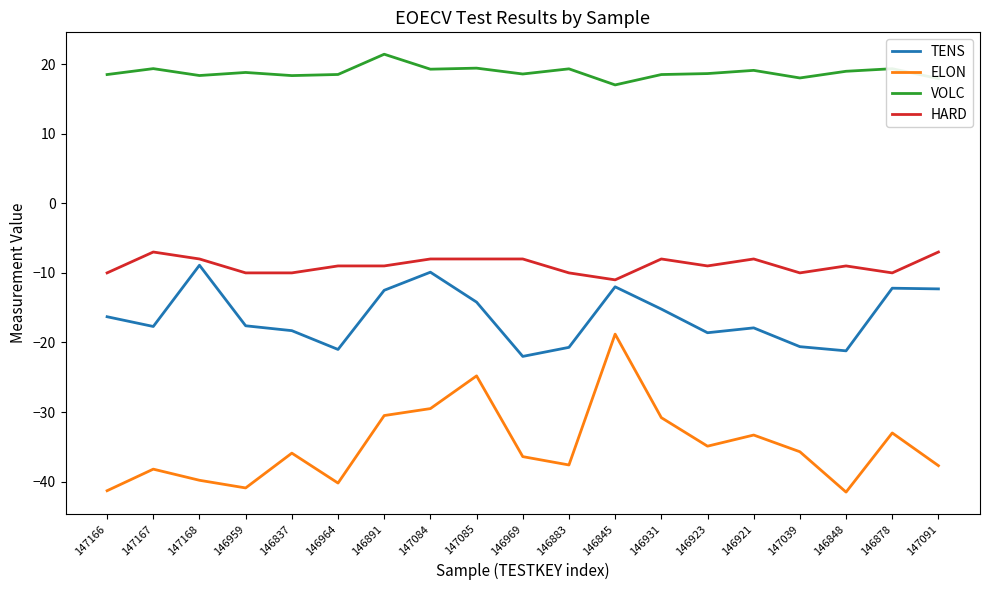

True or false: TENS has a value of -31.2 at 146964.

False